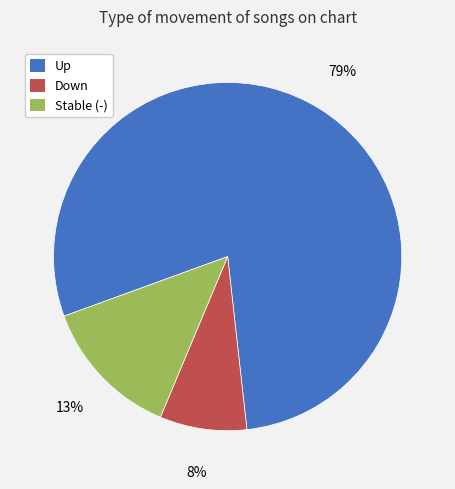

Which slice represents more than half of the pie?

Up